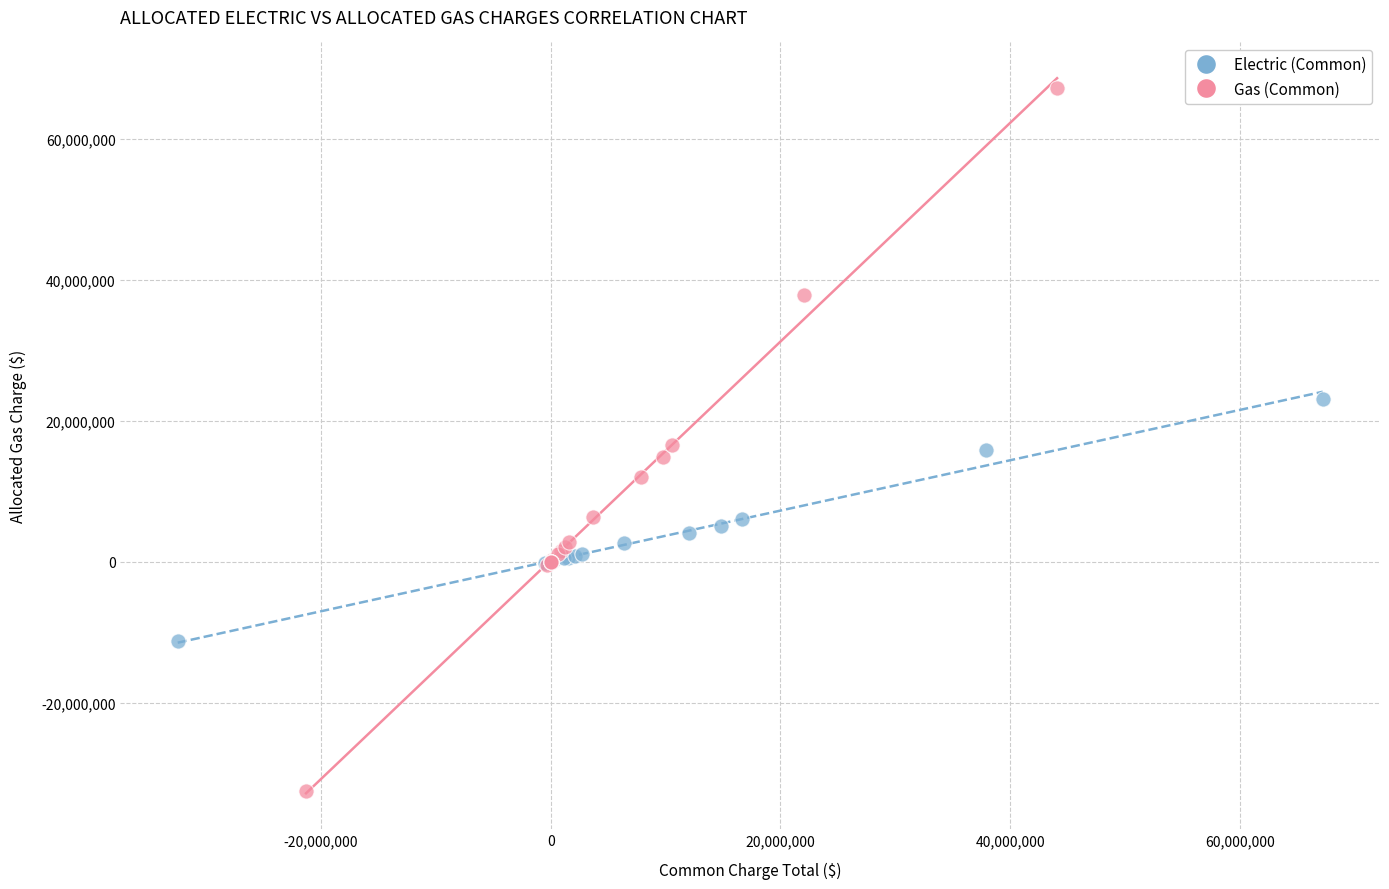

Which series reaches the maximum Y coordinate?

Gas (Common)